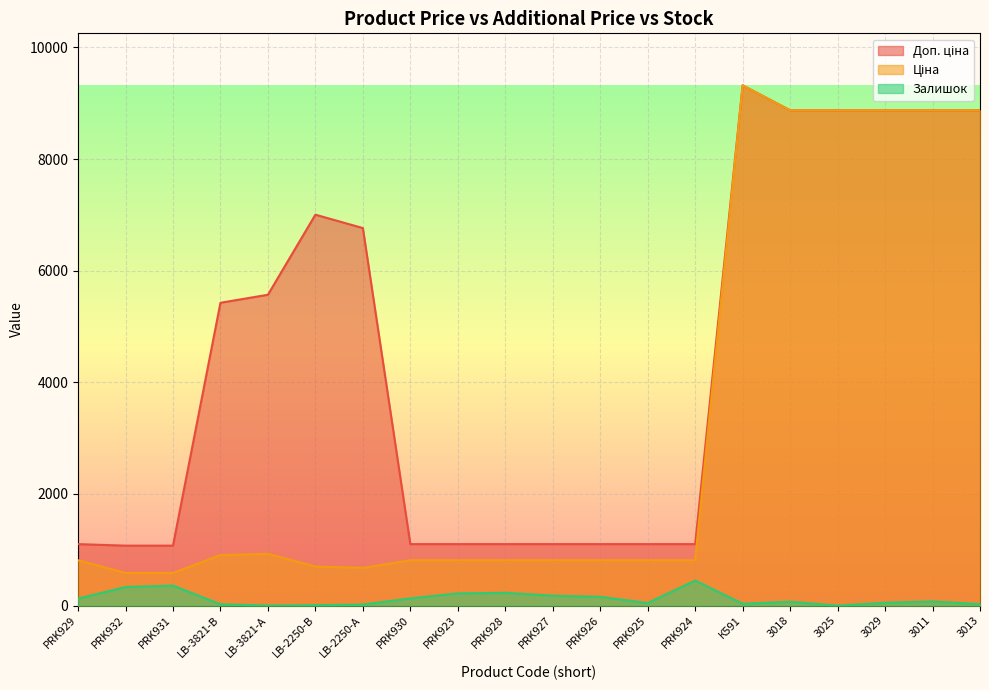

What is the total value across all series at PRK931?

2019.4